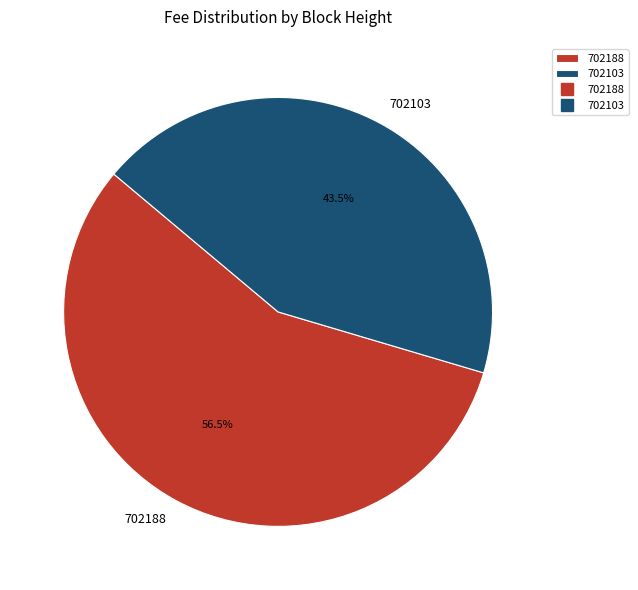

Is the sum of 702188 and 702103 greater than half?

Yes